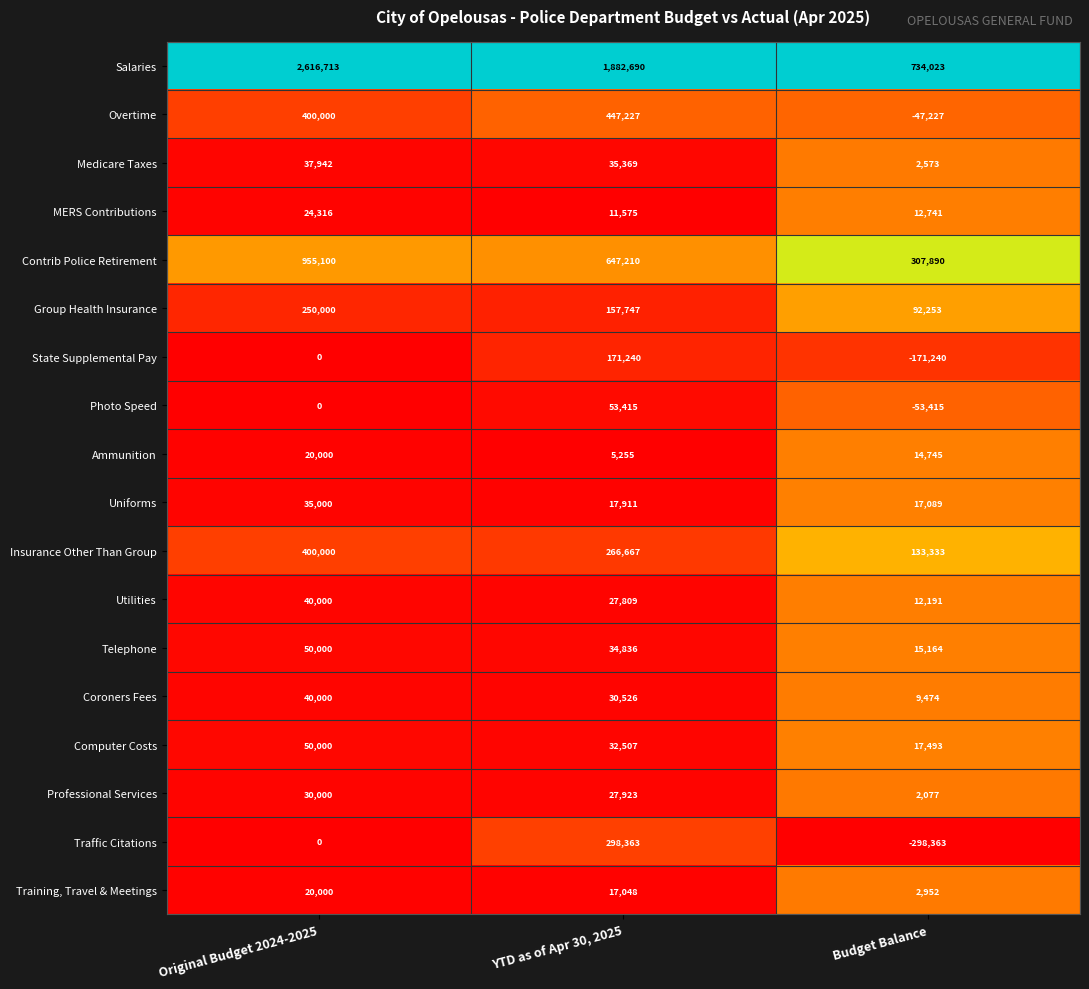

Rank the categories by Insurance Other Than Group value from highest to lowest.

Original Budget 2024-2025, YTD as of Apr 30, 2025, Budget Balance